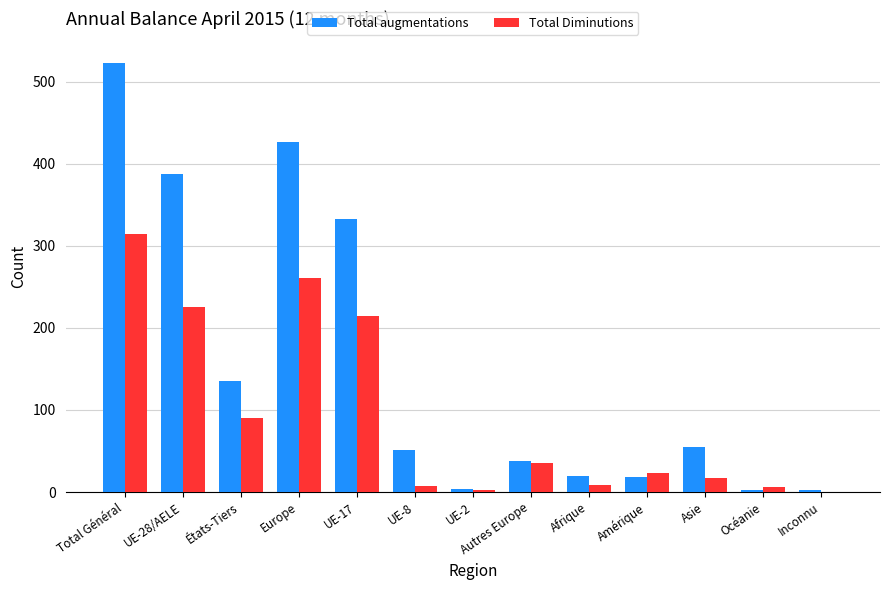

Which series has the largest total across all categories?

Total augmentations